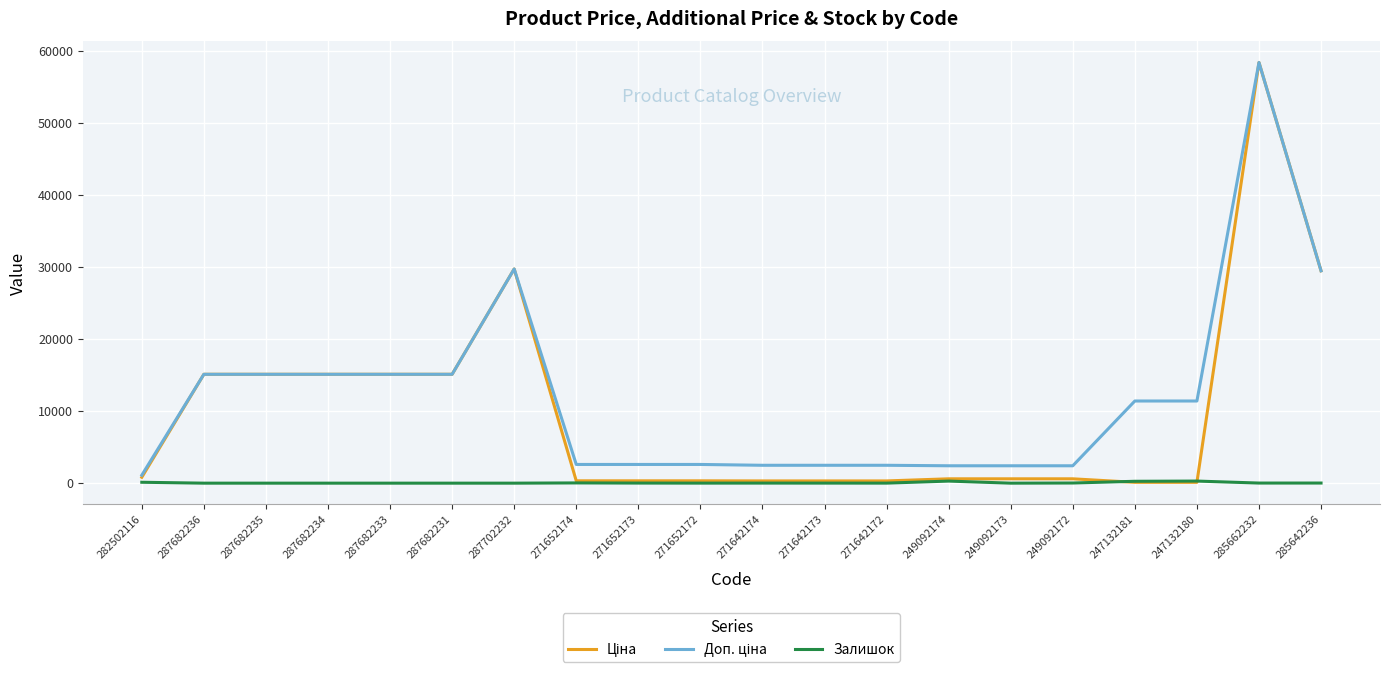

What is the greatest value displayed?

58426.5